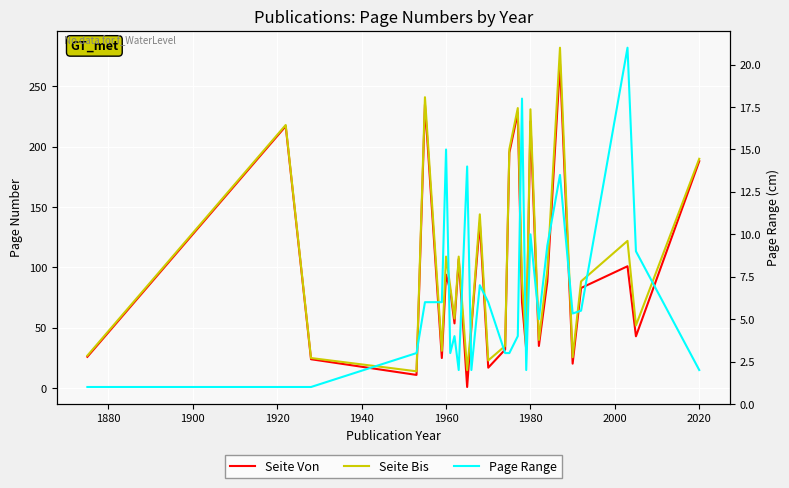

True or false: Seite Bis and Seite Von intersect in this chart.

False